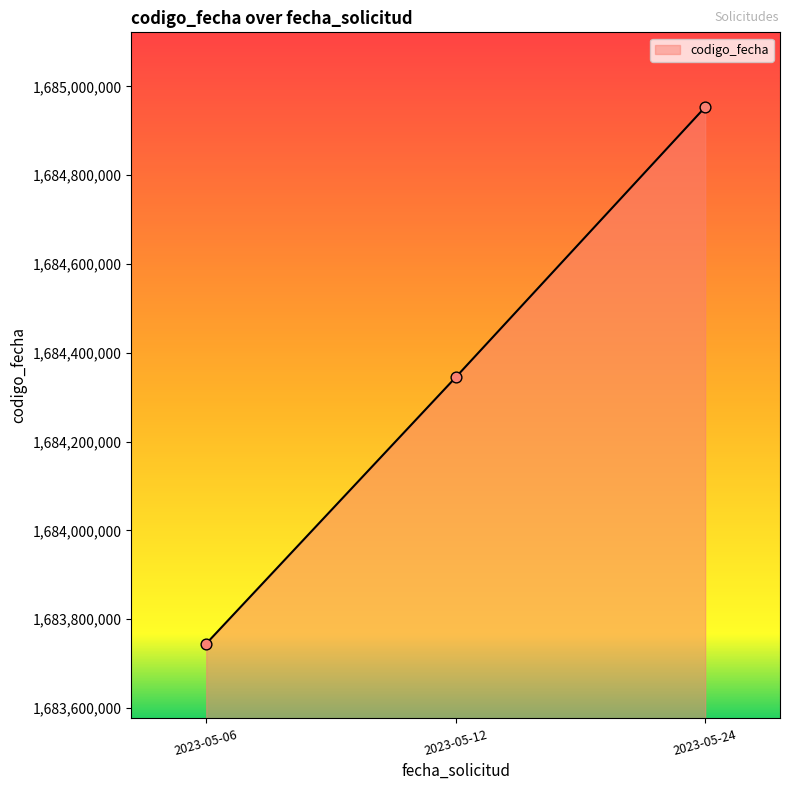

Between 2023-05-06 and 2023-05-12, which is larger?

2023-05-12